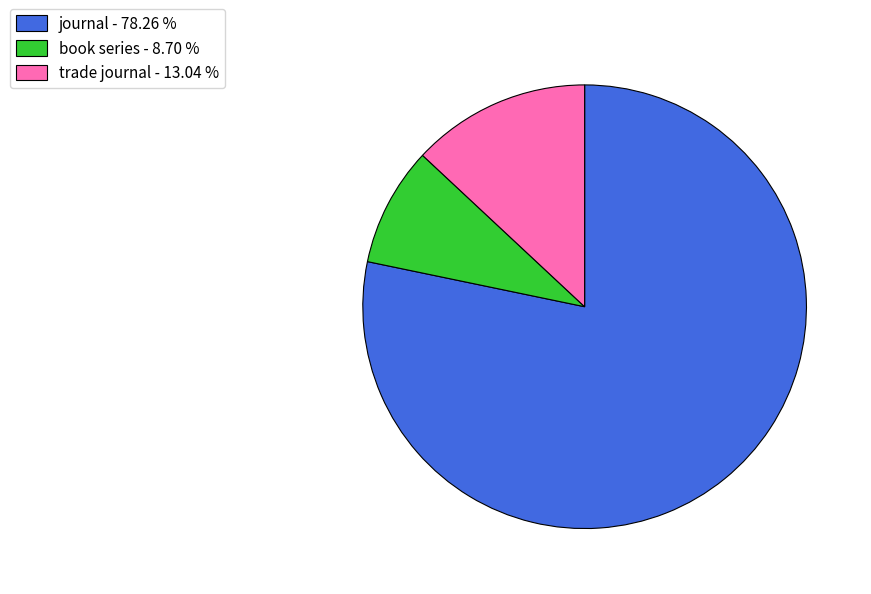

Which category has the biggest portion of the pie?

journal